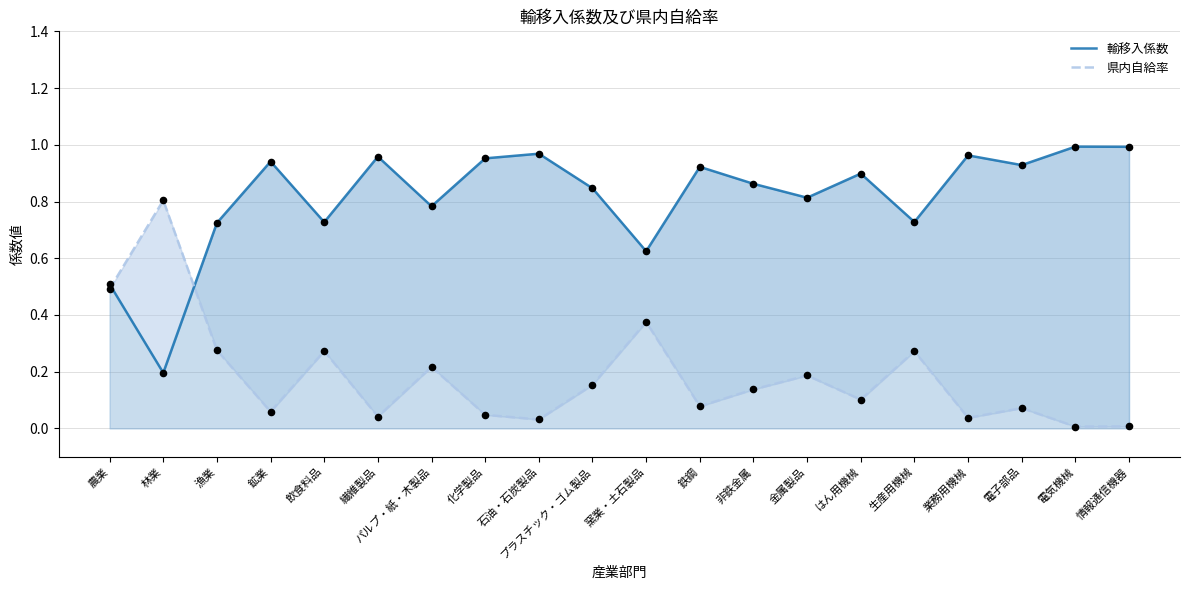

What is the total value across all series at 漁業?

1.0